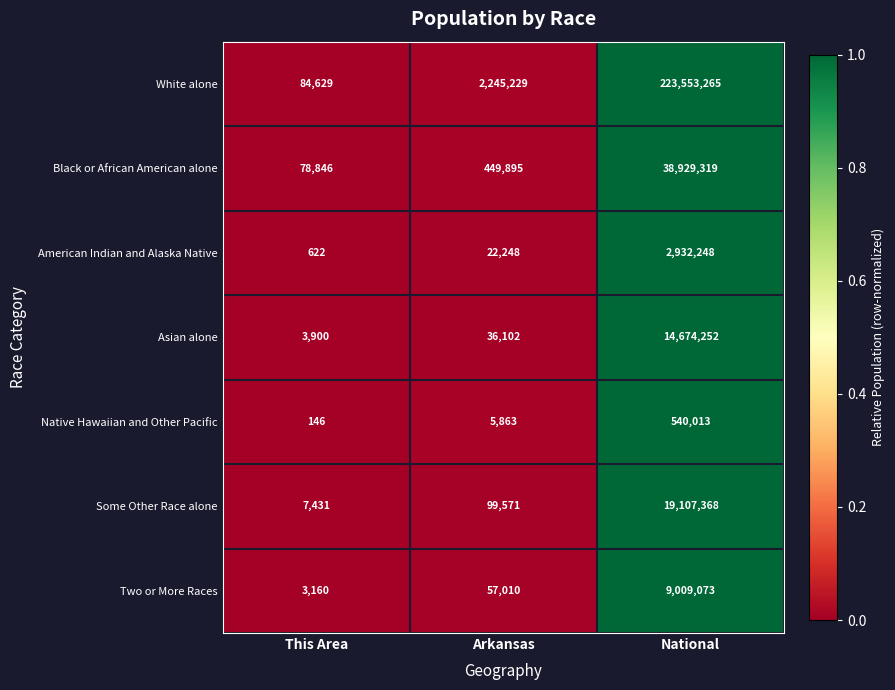

What is the sum of the Some Other Race alone values at Arkansas and National?

19206939